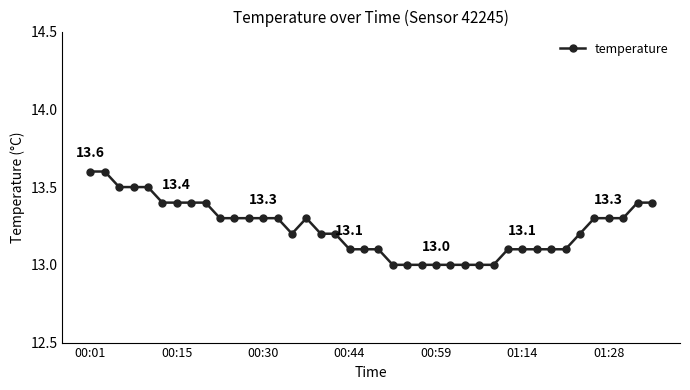

What is the smallest value displayed?

13.0